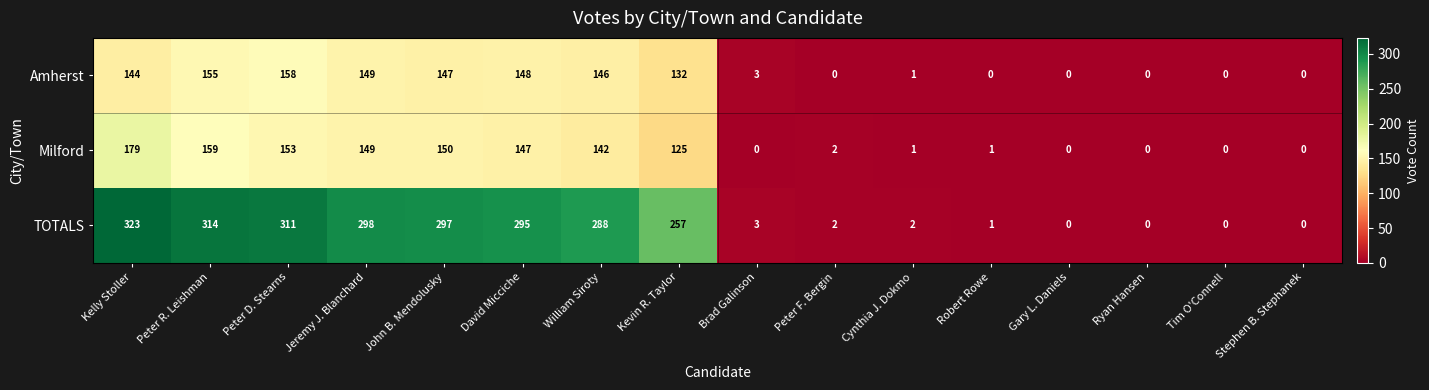

Which series has the largest range (max minus min)?

TOTALS